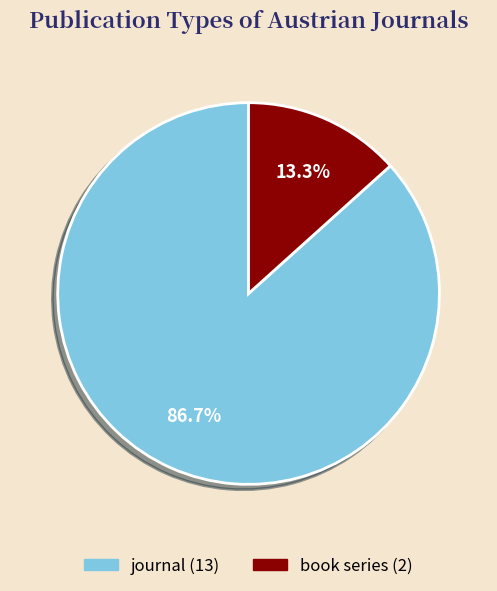

Is there a majority slice in this chart?

Yes